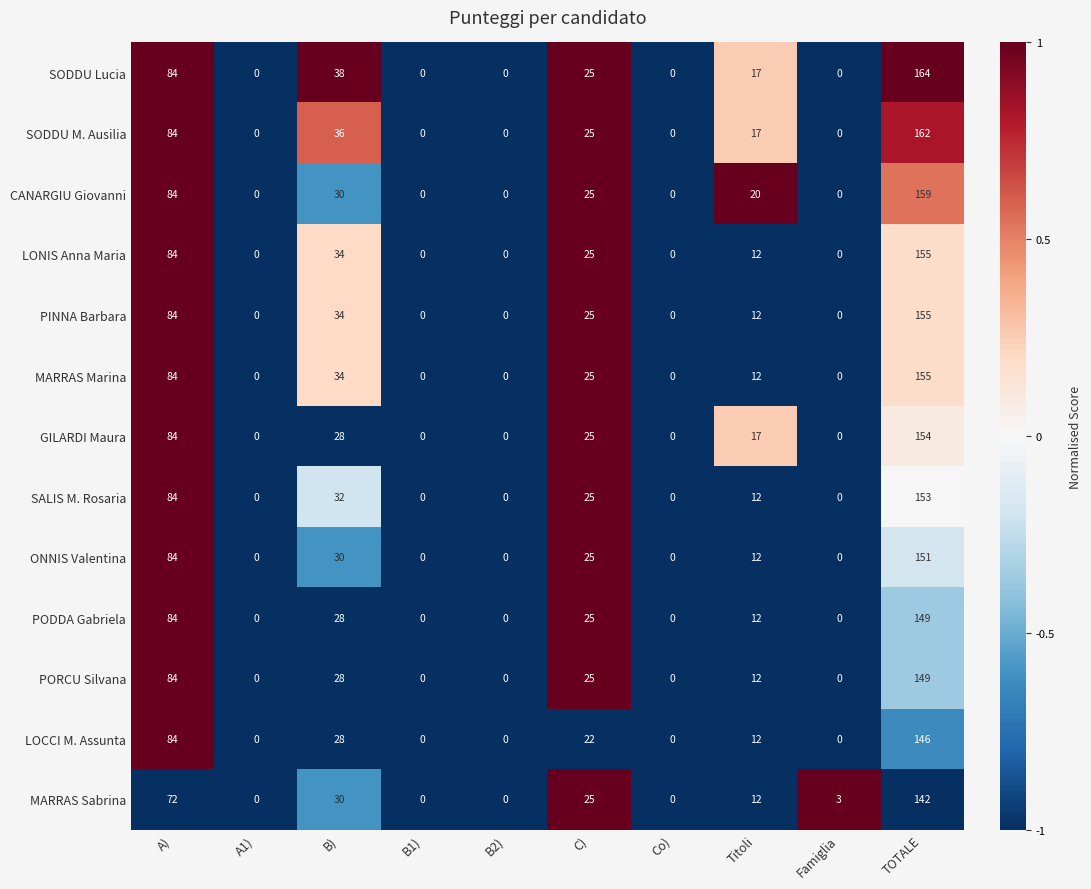

Count the number of categories in the chart.

10